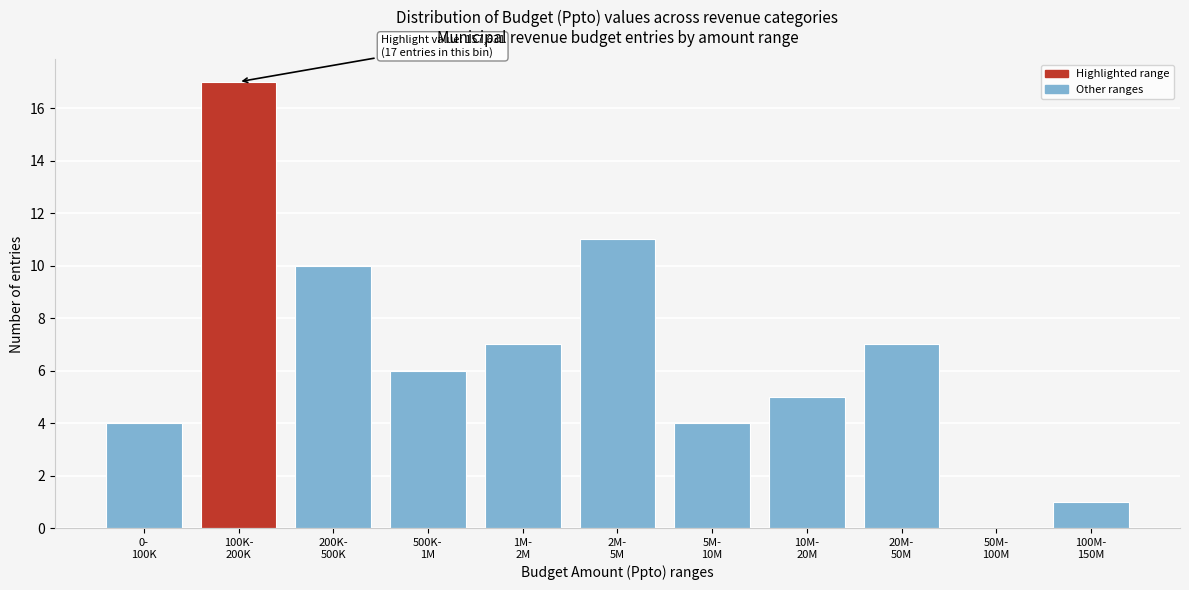

What is the maximum value shown in the chart?

17